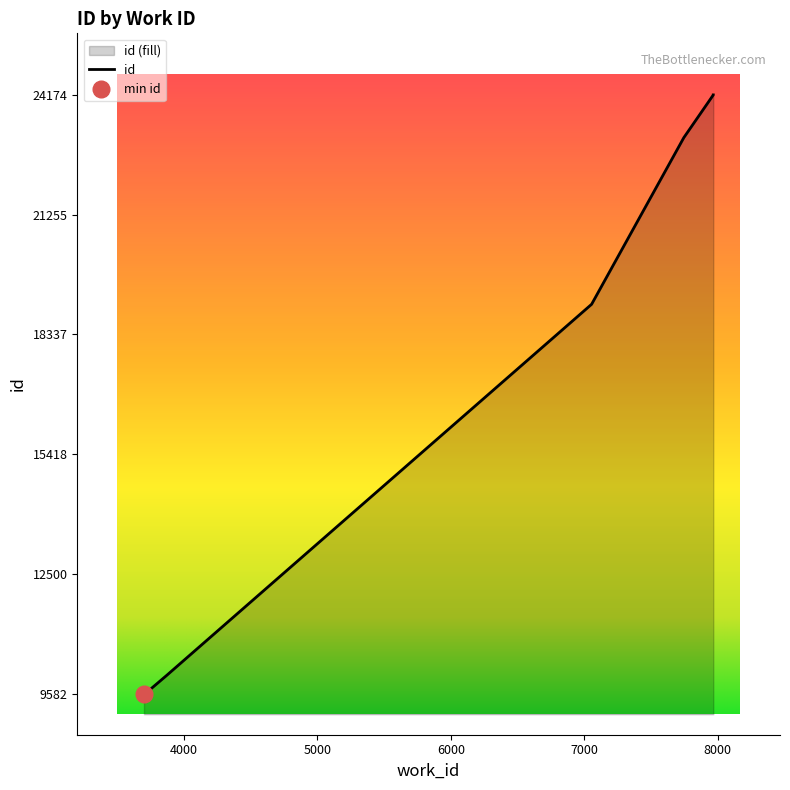

Does the chart have visible grid lines?

No